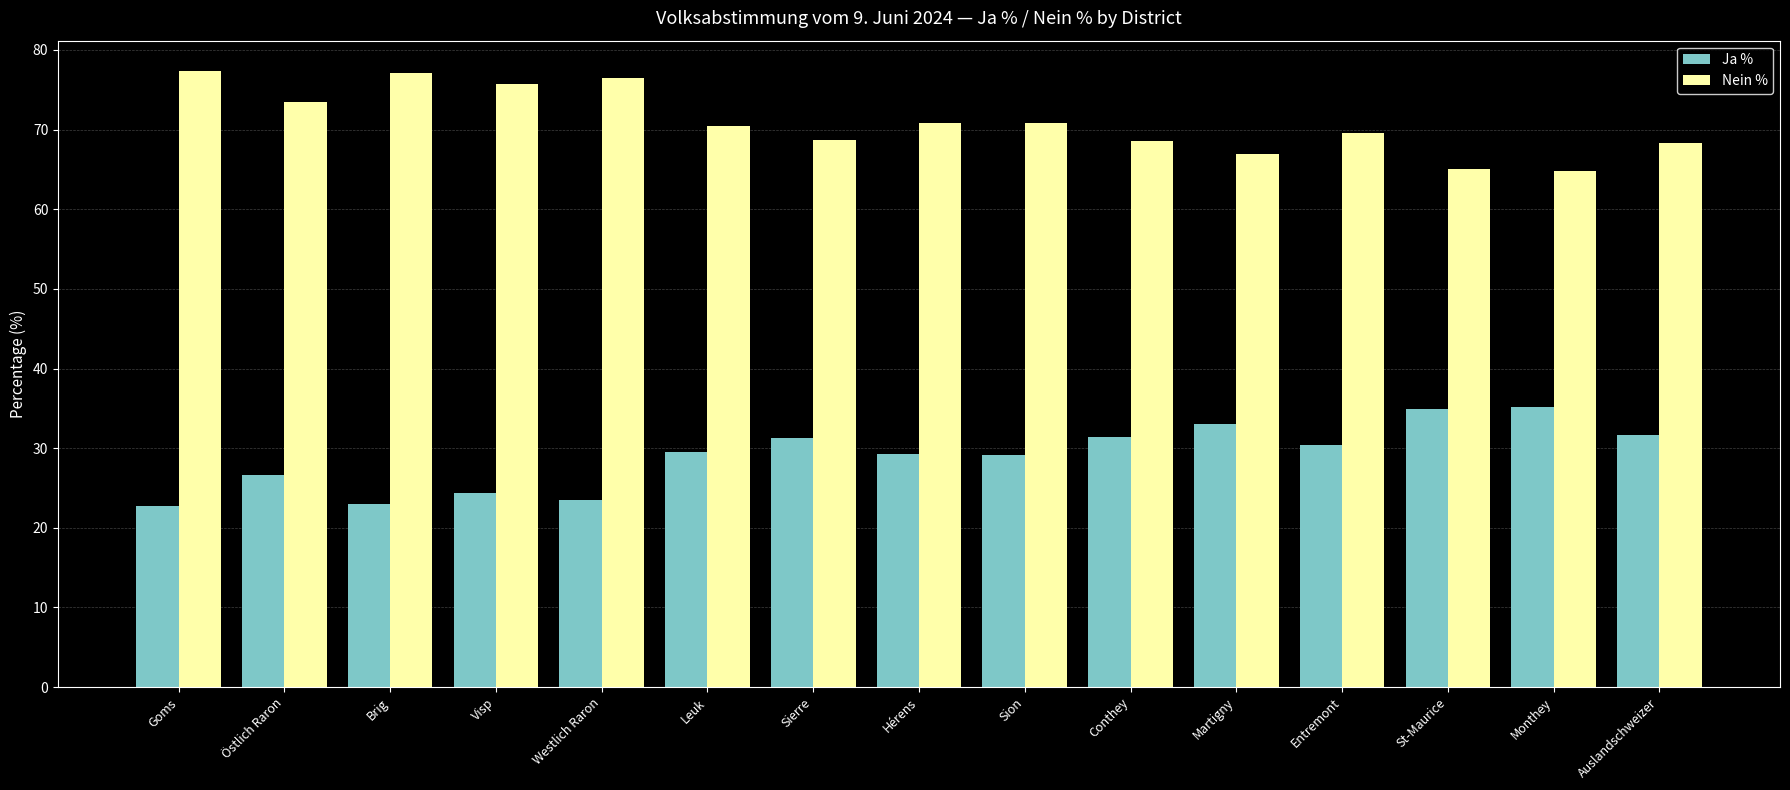

True or false: Ja % has a value of 35.0 at St-Maurice.

True